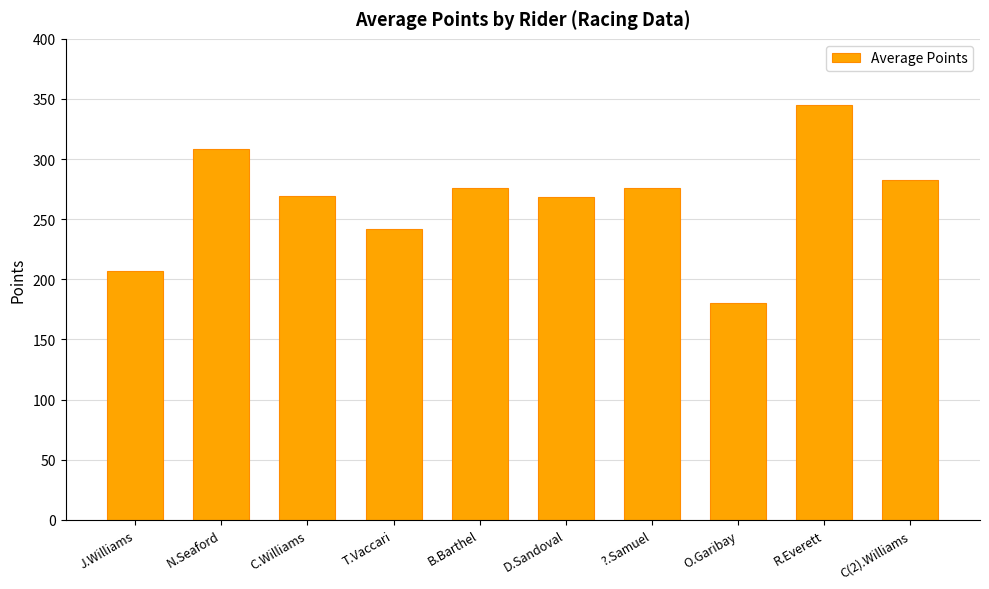

What is the minimum value shown in the chart?

180.0